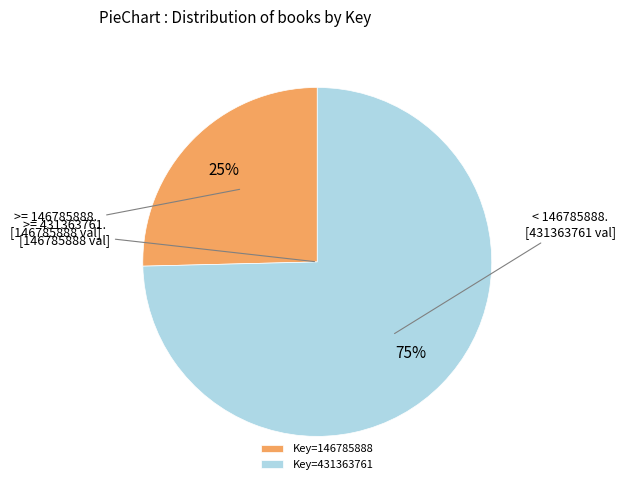

Count the number of slices in the pie.

2